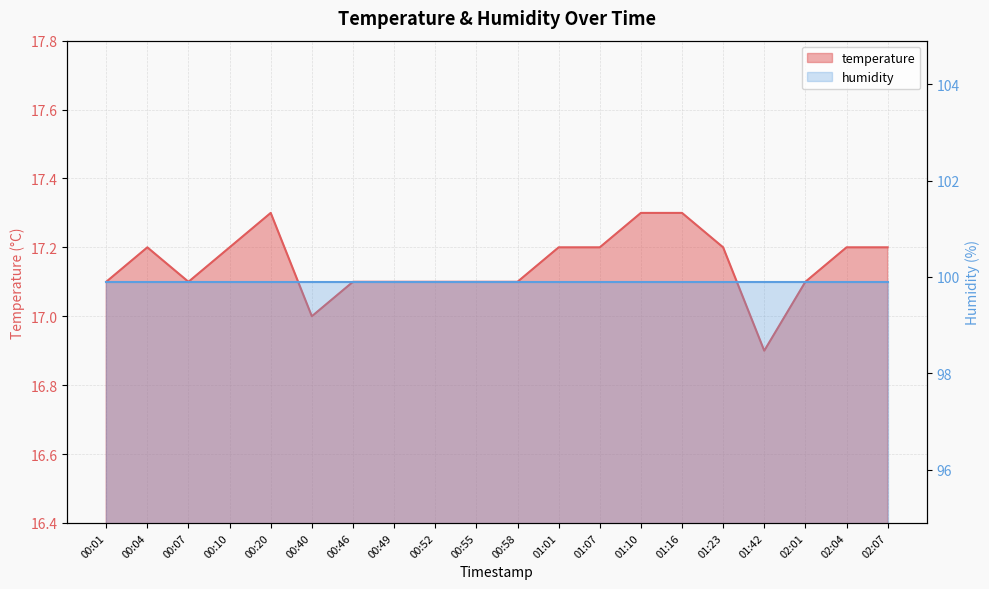

Which category has the lowest value across all series?

01:42